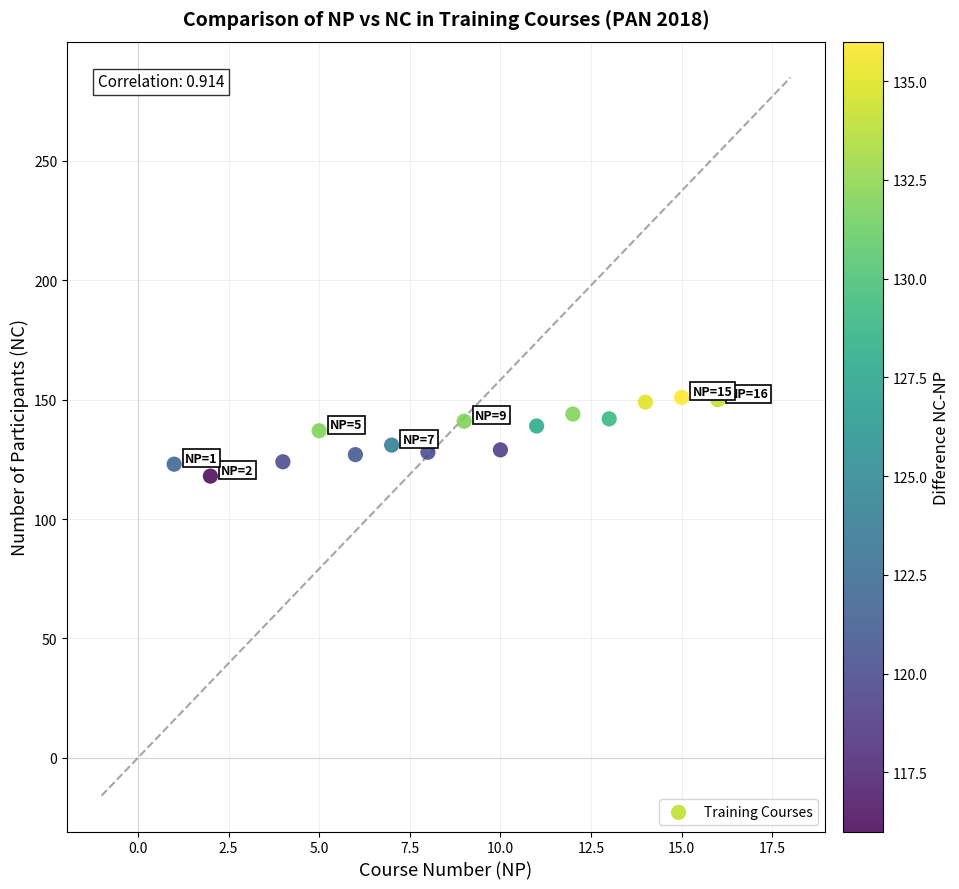

What is the range of X values (max minus min)?

15